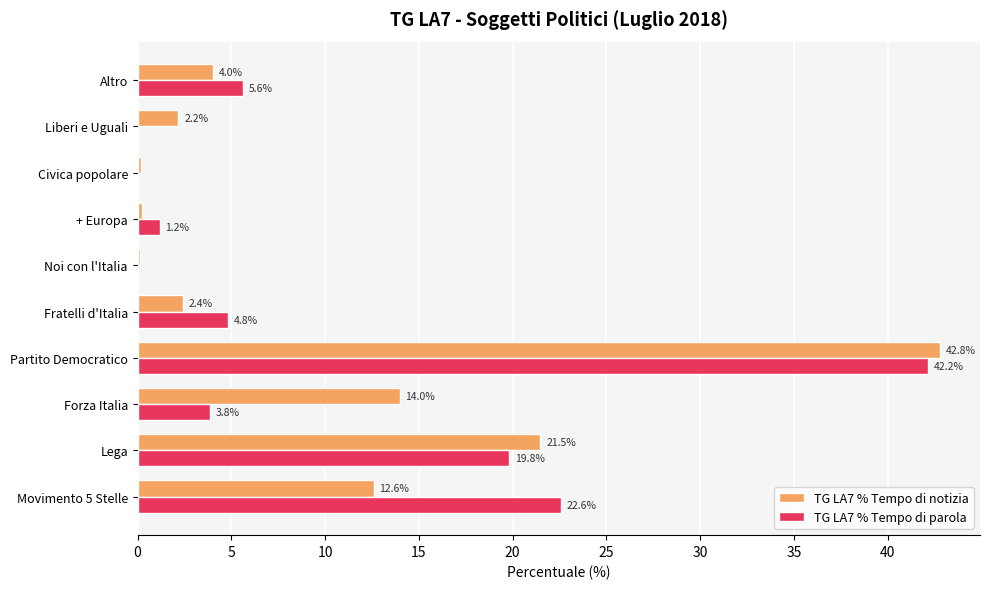

What is the highest value of the TG LA7 % Tempo di parola series?

42.2